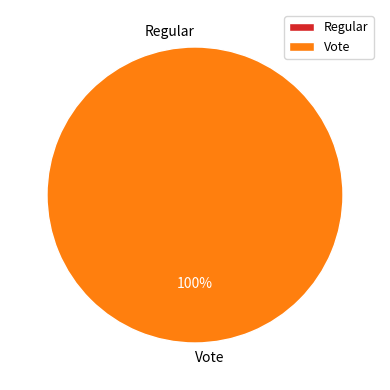

To the nearest percent, what is the average slice percentage?

50%